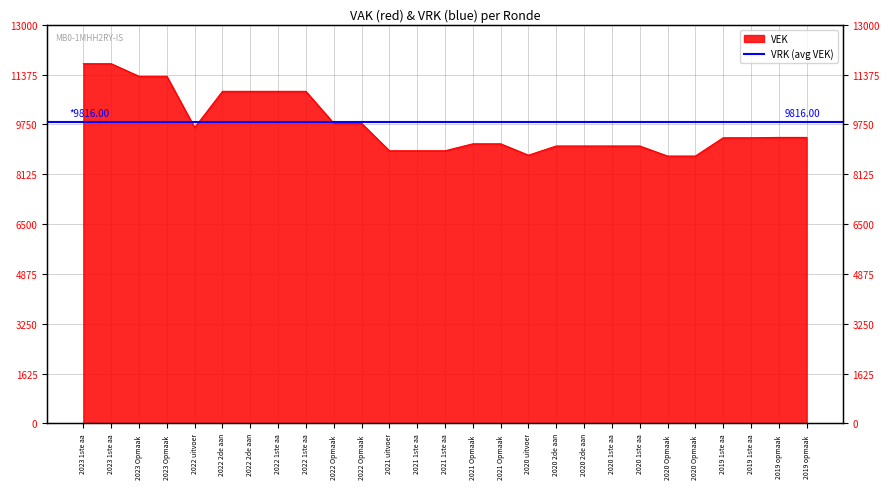

What is the sum of all values?

263229